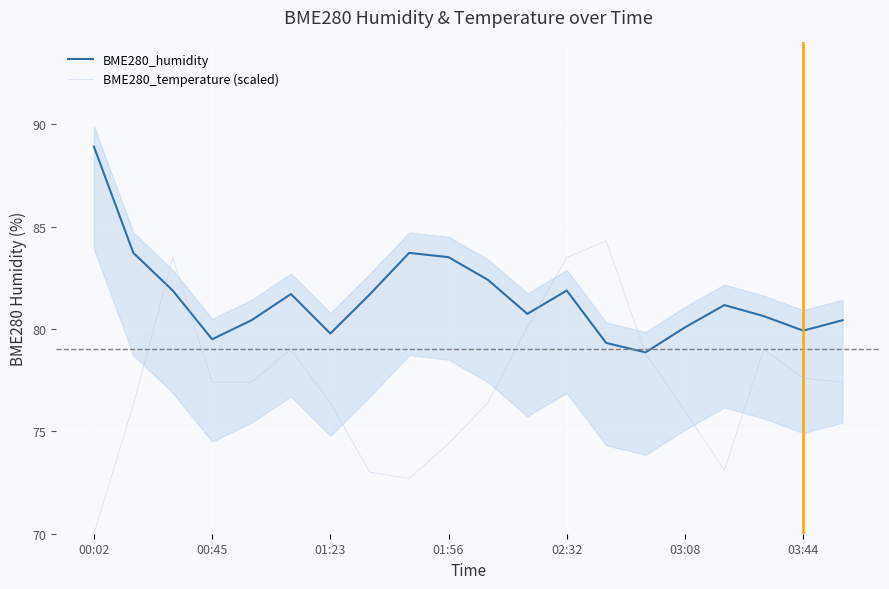

The value of BME280_humidity at 01:23 is 19.1. True or false?

False